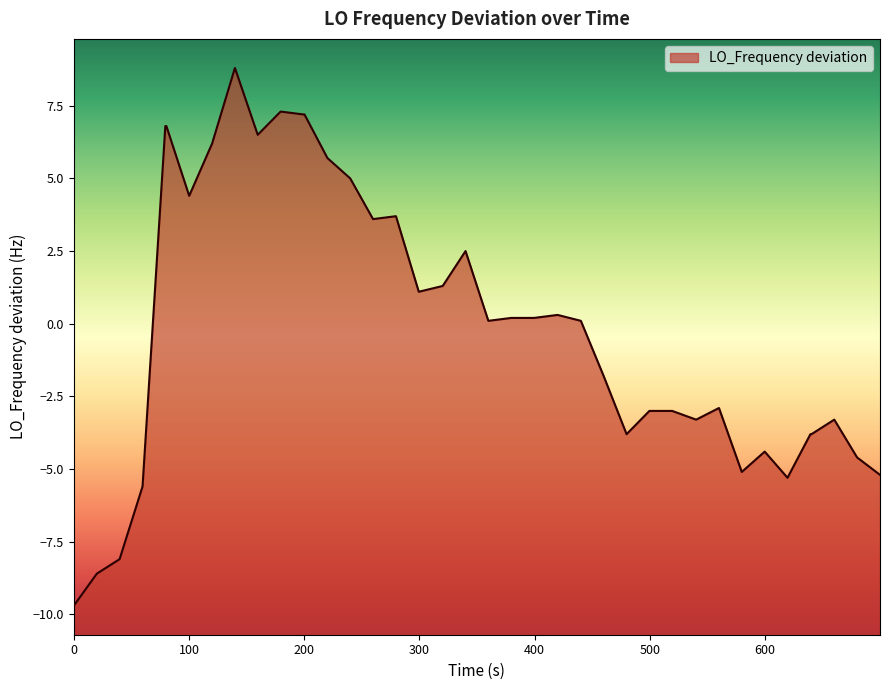

What is the greatest value displayed?

8.8